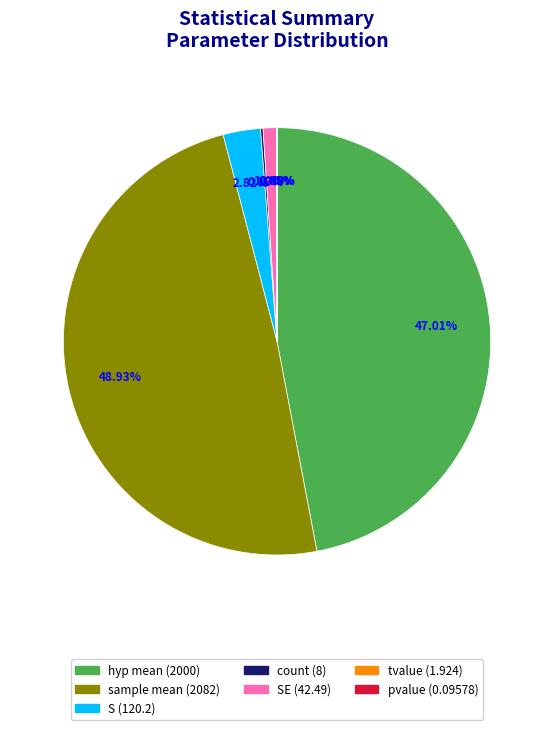

Does any single category account for the majority?

No